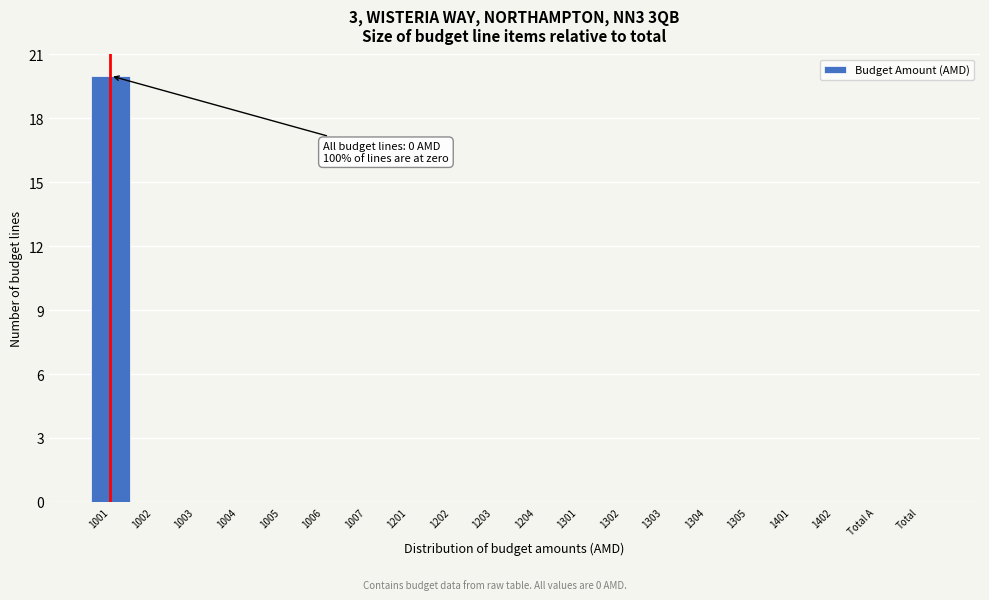

Reading left to right, list all the values displayed in this chart.

1001=20	1002=0	1003=0	1004=0	1005=0	1006=0	1007=0	1201=0	1202=0	1203=0	1204=0	1301=0	1302=0	1303=0	1304=0	1305=0	1401=0	1402=0	Total A=0	Total=0